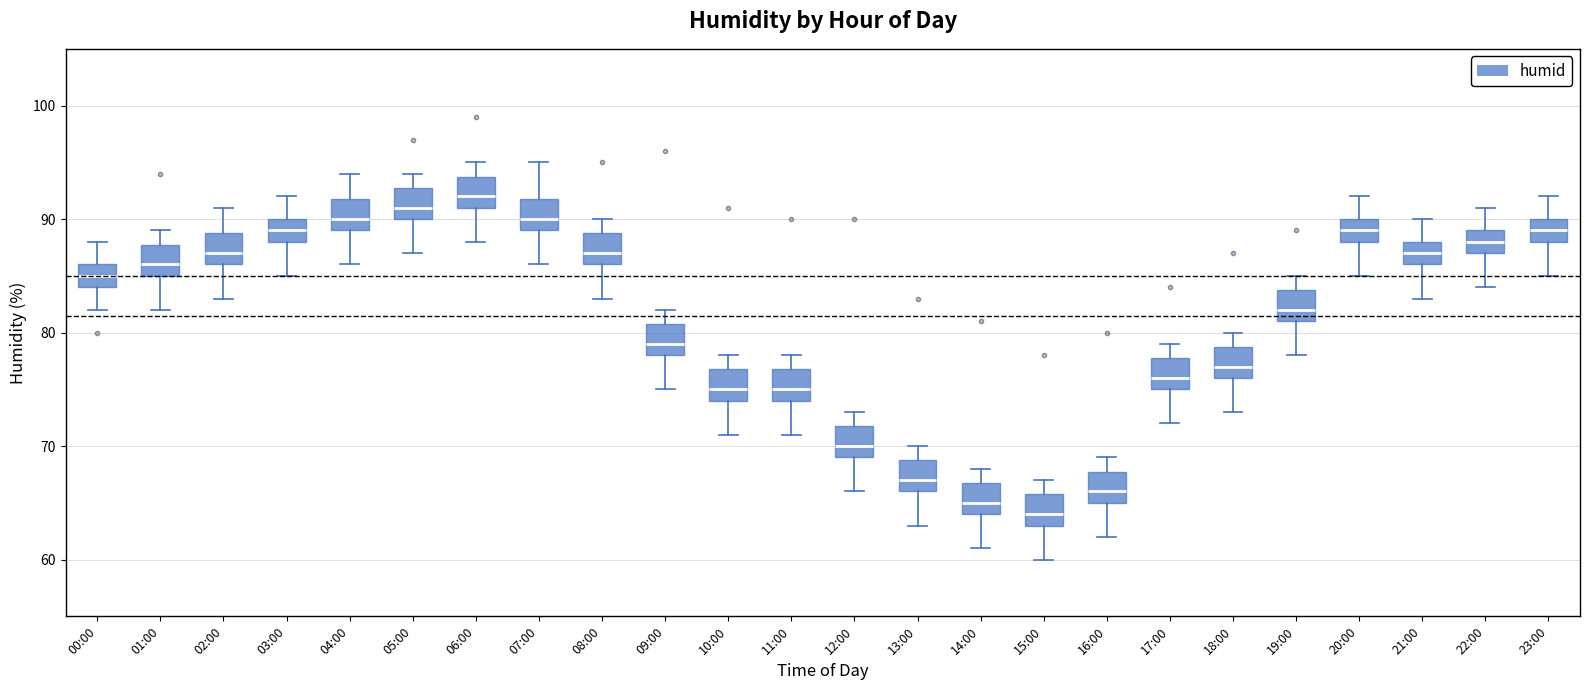

Reading left to right, transcribe this box plot: for each box, give where its median line is, the range the box spans, and where its two whiskers end, as read against the y-axis. The values are not printed on the chart, so give them approximately, as read against the axis.

00:00: median 85, box 84 to 86, whiskers 82 to 88
01:00: median 86, box 85 to 88, whiskers 82 to 89
02:00: median 87, box 86 to 89, whiskers 83 to 91
03:00: median 89, box 88 to 90, whiskers 85 to 92
04:00: median 90, box 89 to 92, whiskers 86 to 94
05:00: median 91, box 90 to 93, whiskers 87 to 94
06:00: median 92, box 91 to 94, whiskers 88 to 95
07:00: median 90, box 89 to 92, whiskers 86 to 95
08:00: median 87, box 86 to 89, whiskers 83 to 90
09:00: median 79, box 78 to 81, whiskers 75 to 82
10:00: median 75, box 74 to 77, whiskers 71 to 78
11:00: median 75, box 74 to 77, whiskers 71 to 78
12:00: median 70, box 69 to 72, whiskers 66 to 73
13:00: median 67, box 66 to 69, whiskers 63 to 70
14:00: median 65, box 64 to 67, whiskers 61 to 68
15:00: median 64, box 63 to 66, whiskers 60 to 67
16:00: median 66, box 65 to 68, whiskers 62 to 69
17:00: median 76, box 75 to 78, whiskers 72 to 79
18:00: median 77, box 76 to 79, whiskers 73 to 80
19:00: median 82, box 81 to 84, whiskers 78 to 85
20:00: median 89, box 88 to 90, whiskers 85 to 92
21:00: median 87, box 86 to 88, whiskers 83 to 90
22:00: median 88, box 87 to 89, whiskers 84 to 91
23:00: median 89, box 88 to 90, whiskers 85 to 92